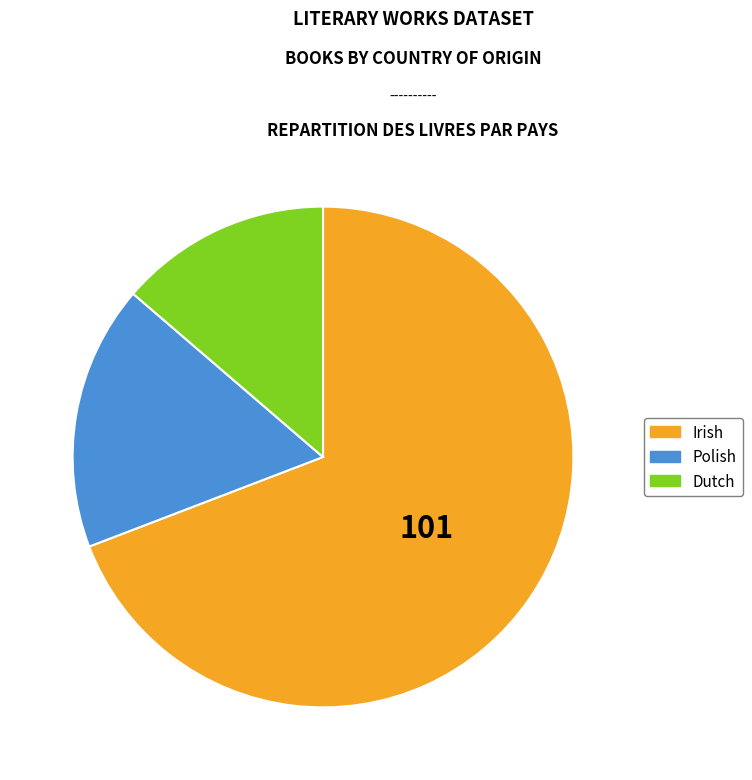

Is there any slice that represents more than half of the pie?

Yes